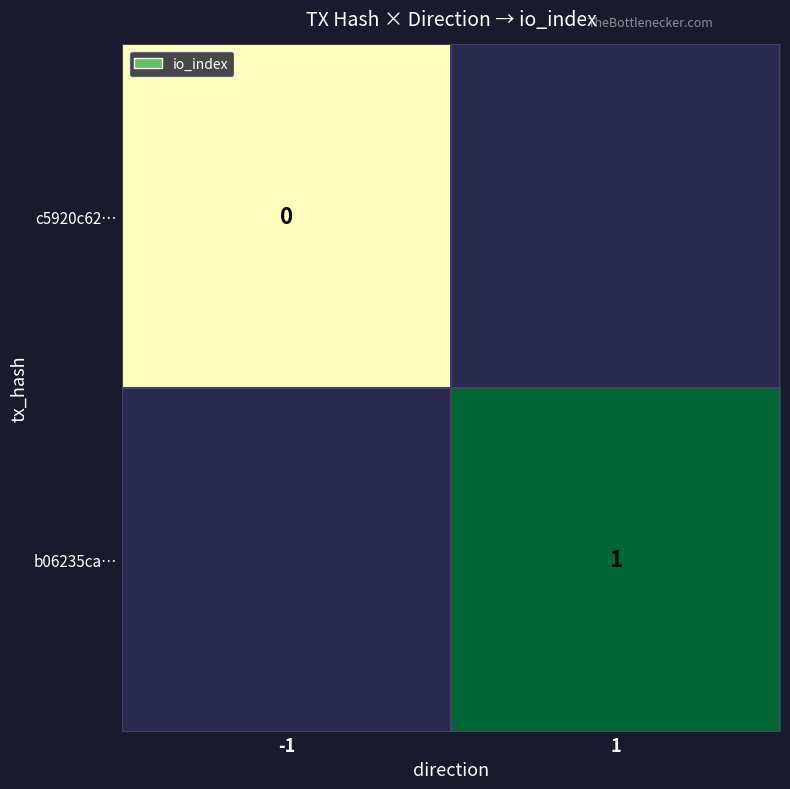

True or false: b06235ca… has a value of 1 at 1.

True